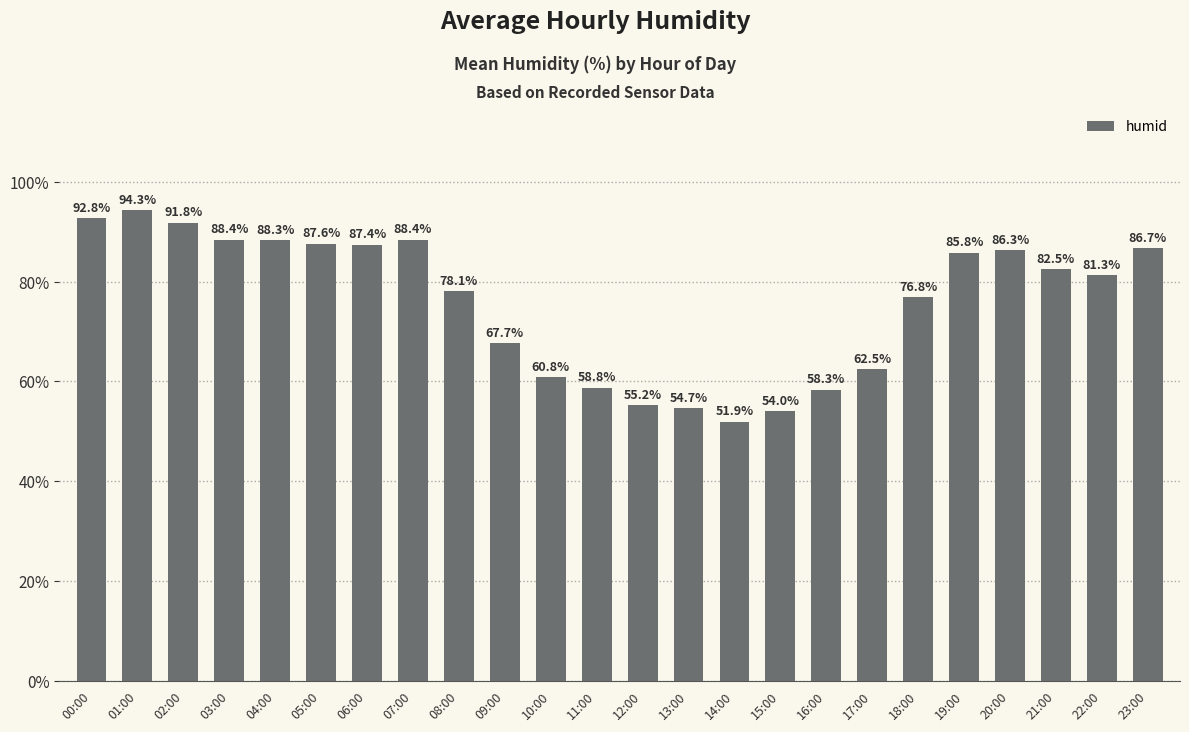

At which category does the chart reach its minimum across all series?

14:00